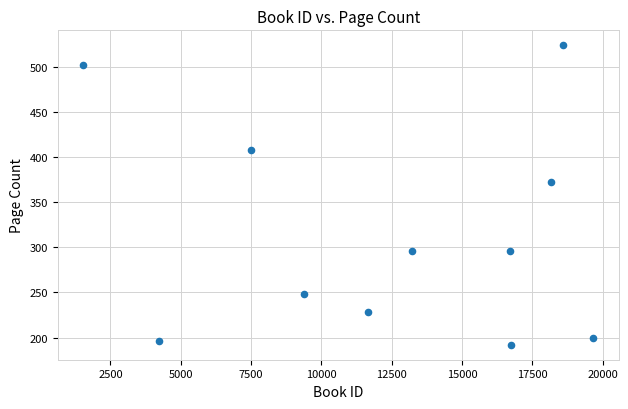

What is the average X value?

12486